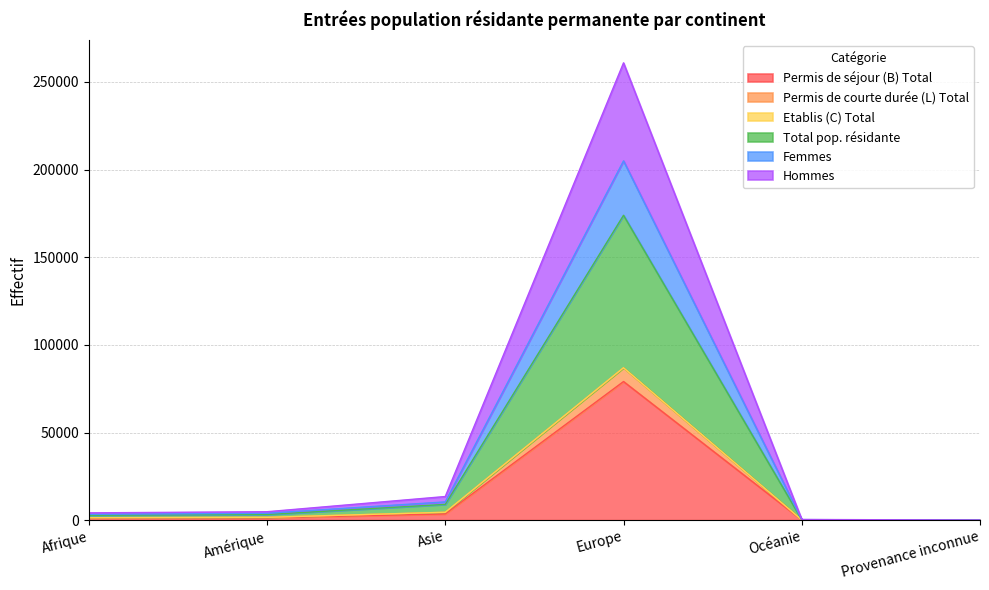

True or false: Permis de séjour (B) Total and Femmes cross at least once.

False